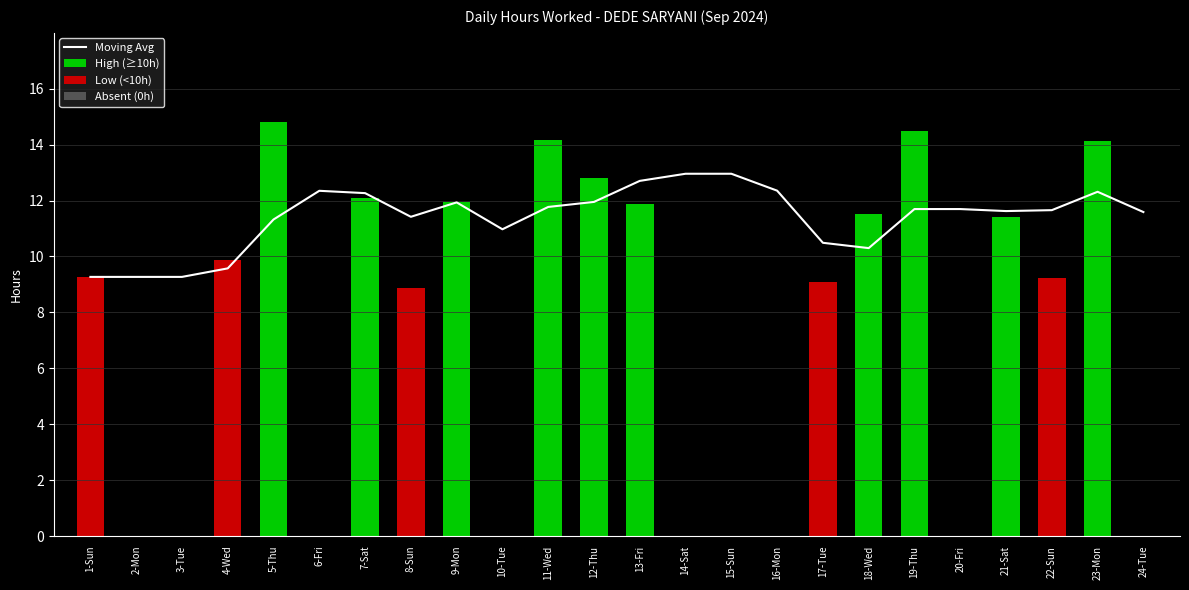

At which label is Moving Avg closest to 11?

10-Tue